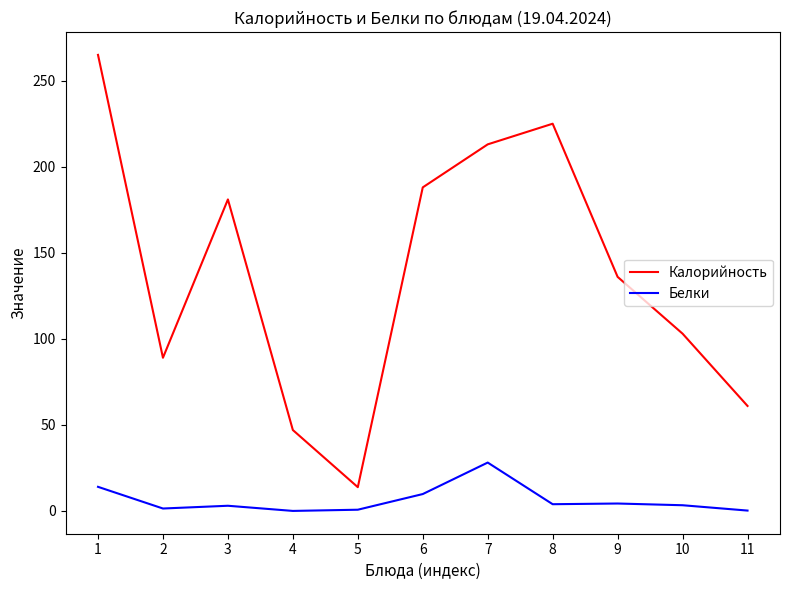

What value does the Калорийность series have at 1?

265.0